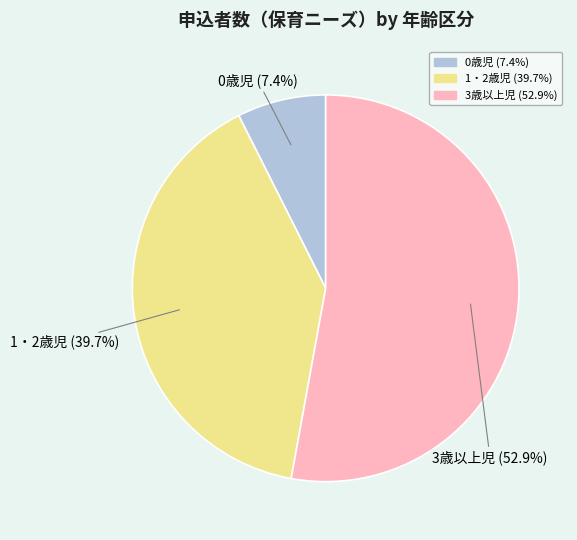

Is the sum of 3歳以上児 and 0歳児 greater than half?

Yes